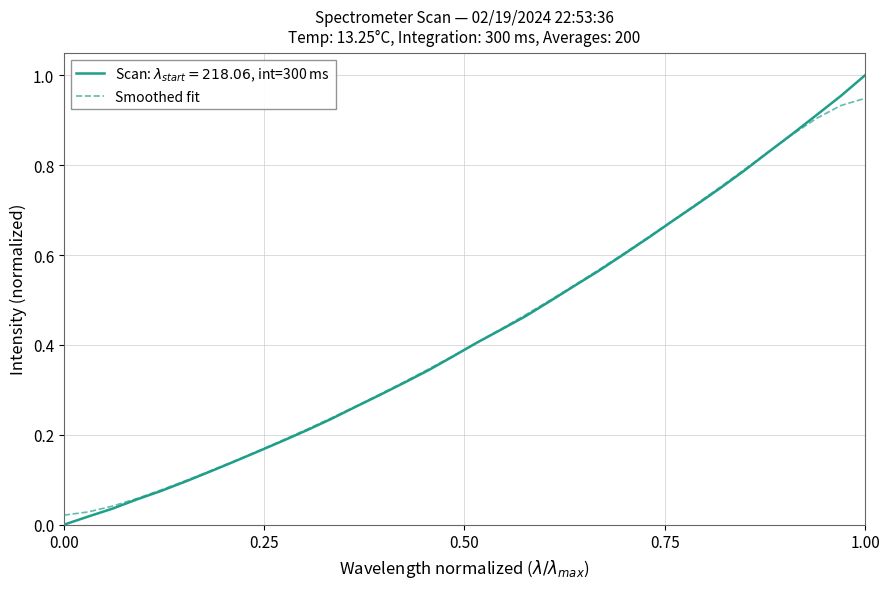

How many lines are shown in the chart?

2